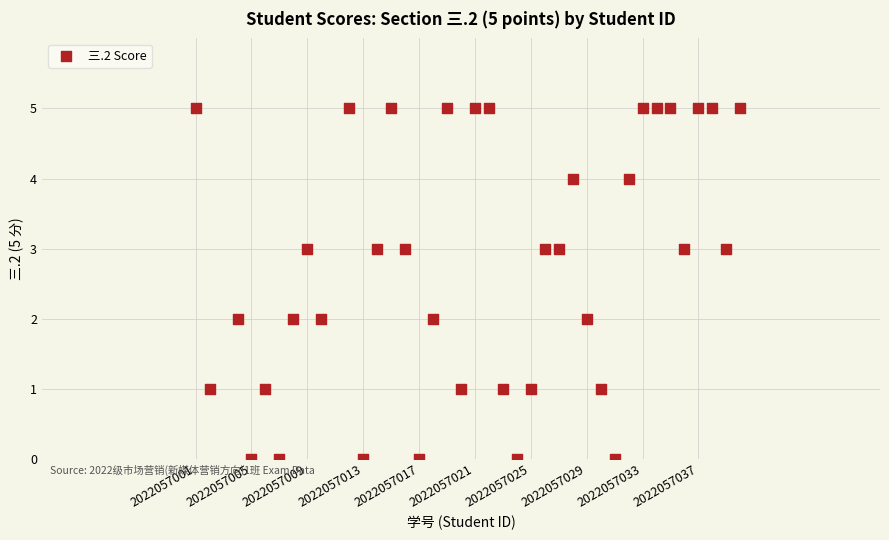

What is the range of Y values (max minus min)?

5